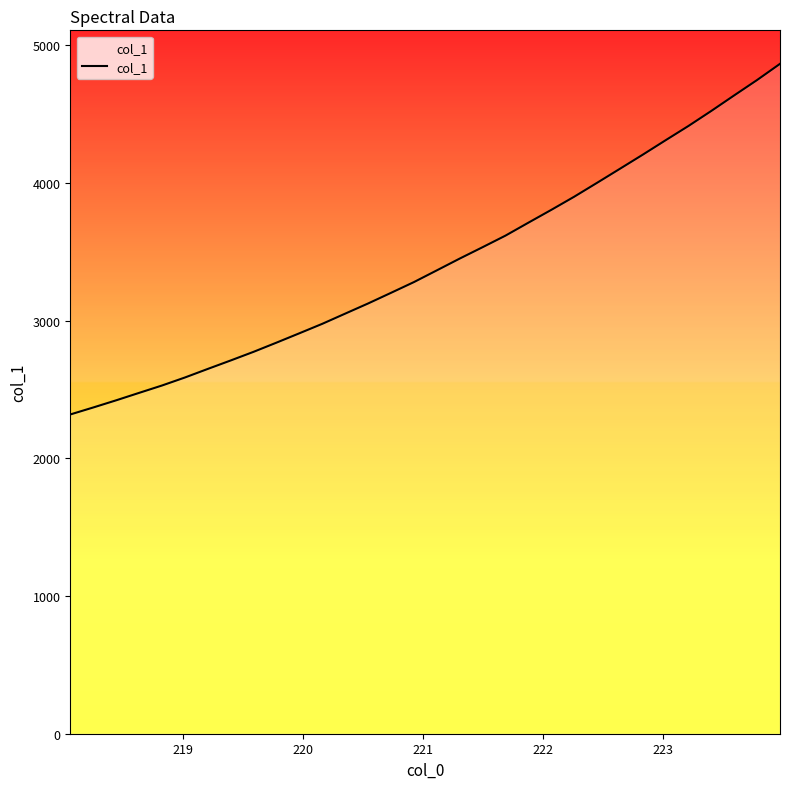

What is the maximum value shown in the chart?

4864.7